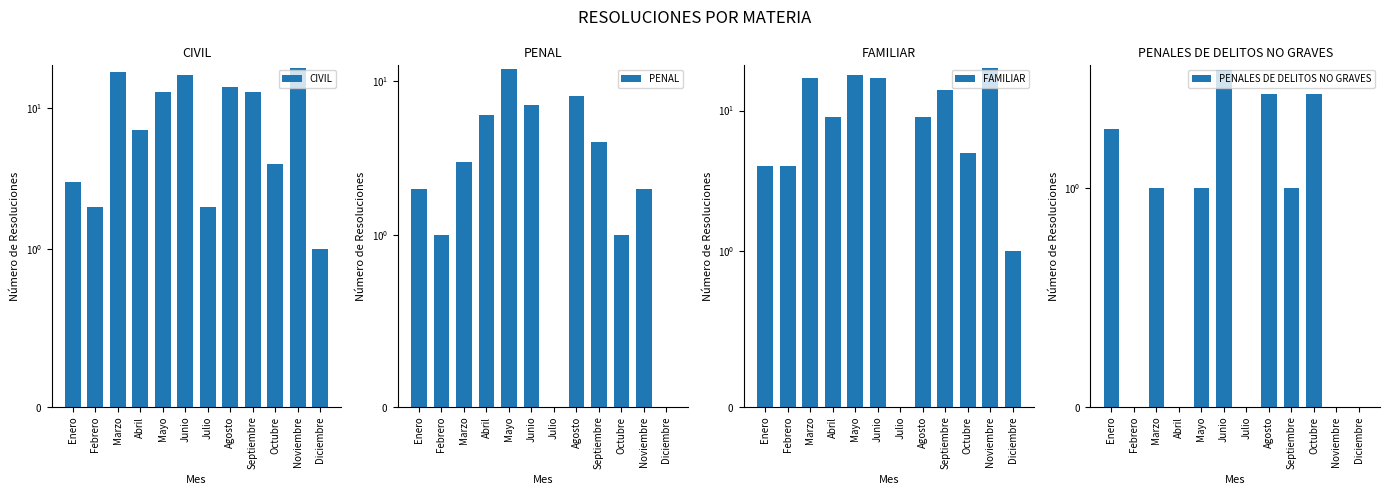

What is the sum of all PENAL values?

46